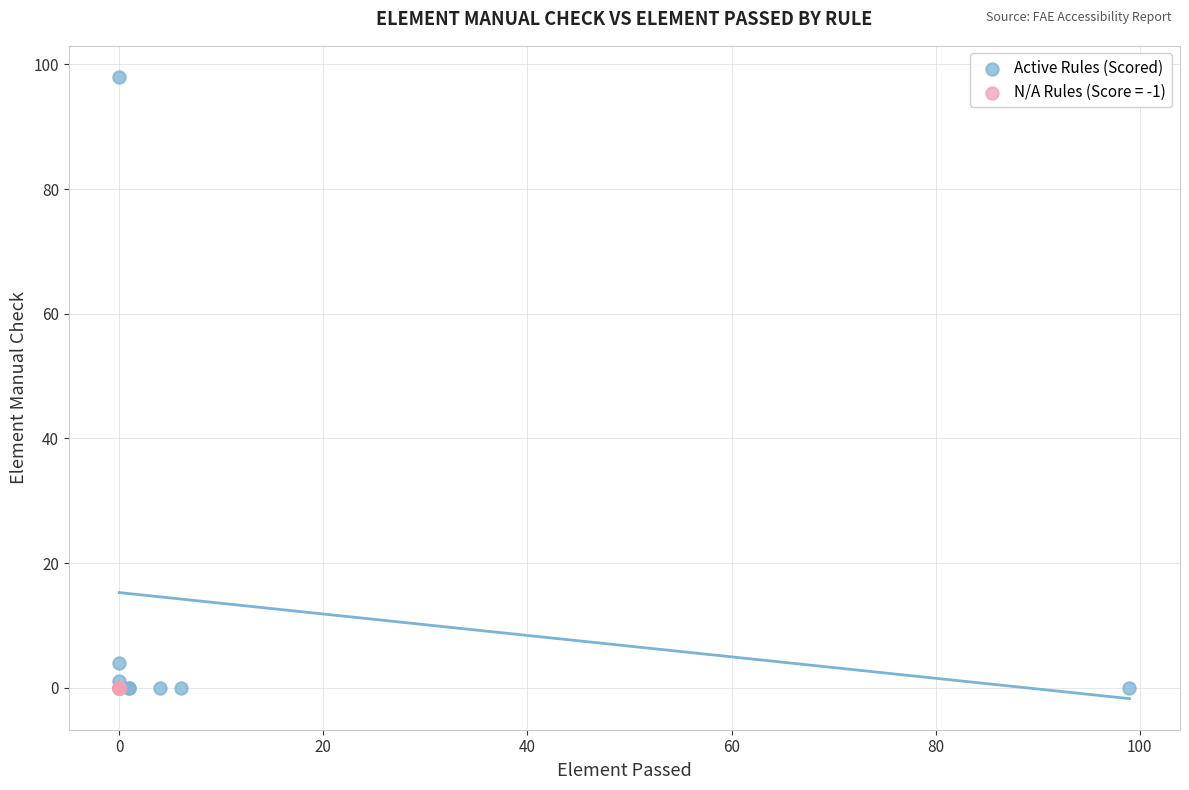

Which series reaches the maximum Y coordinate?

Active Rules (Scored)